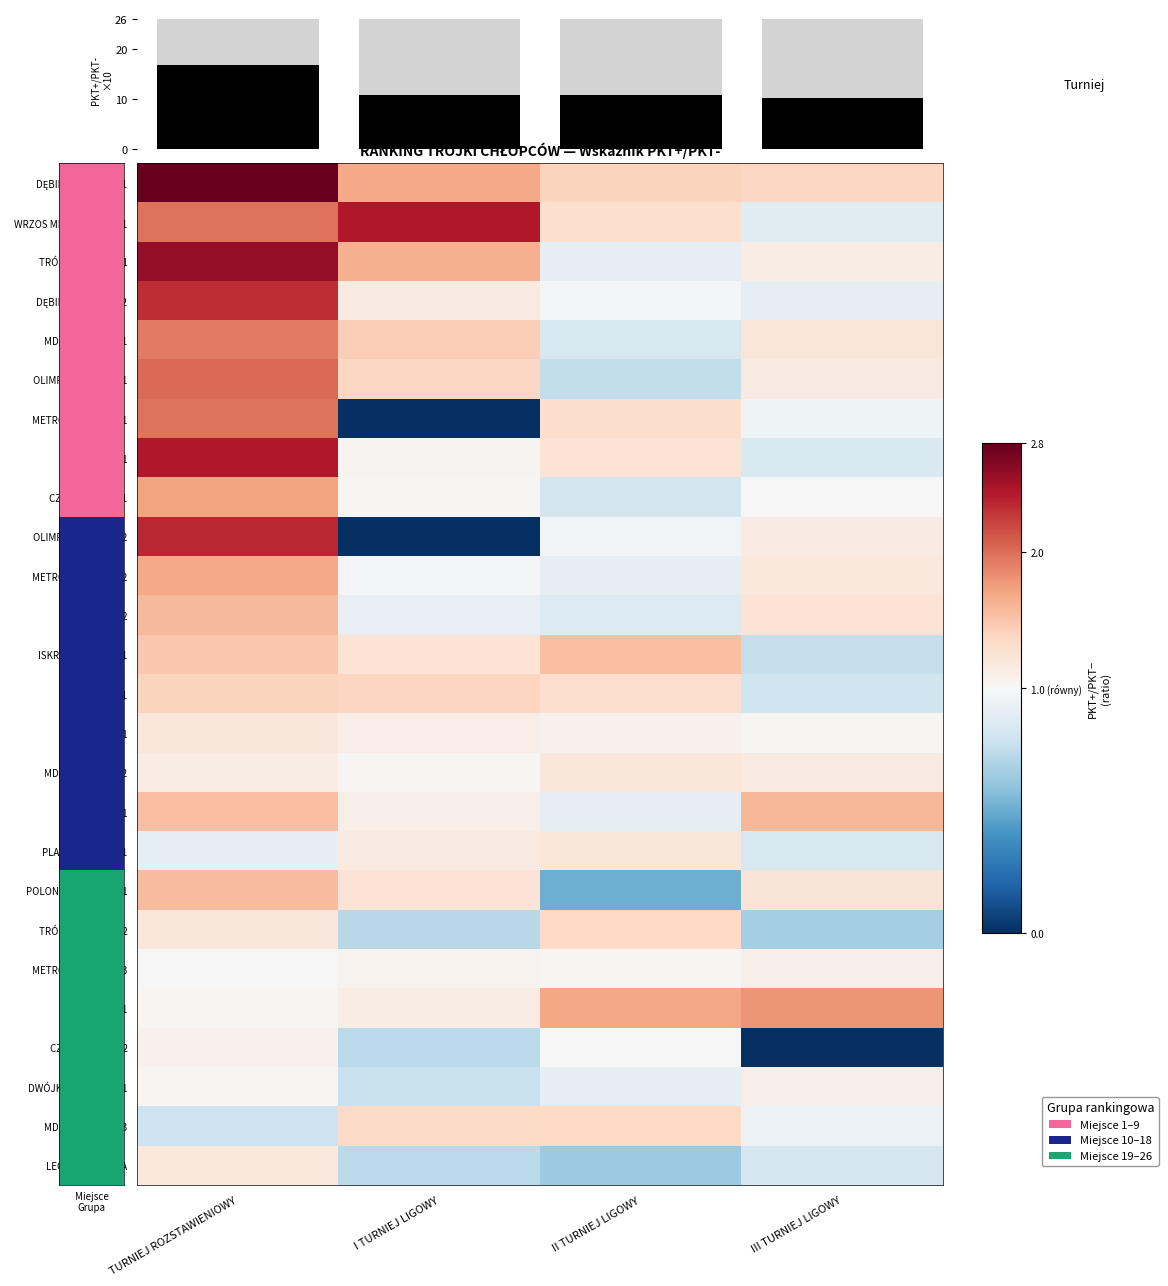

How many categories are shown in the chart?

4